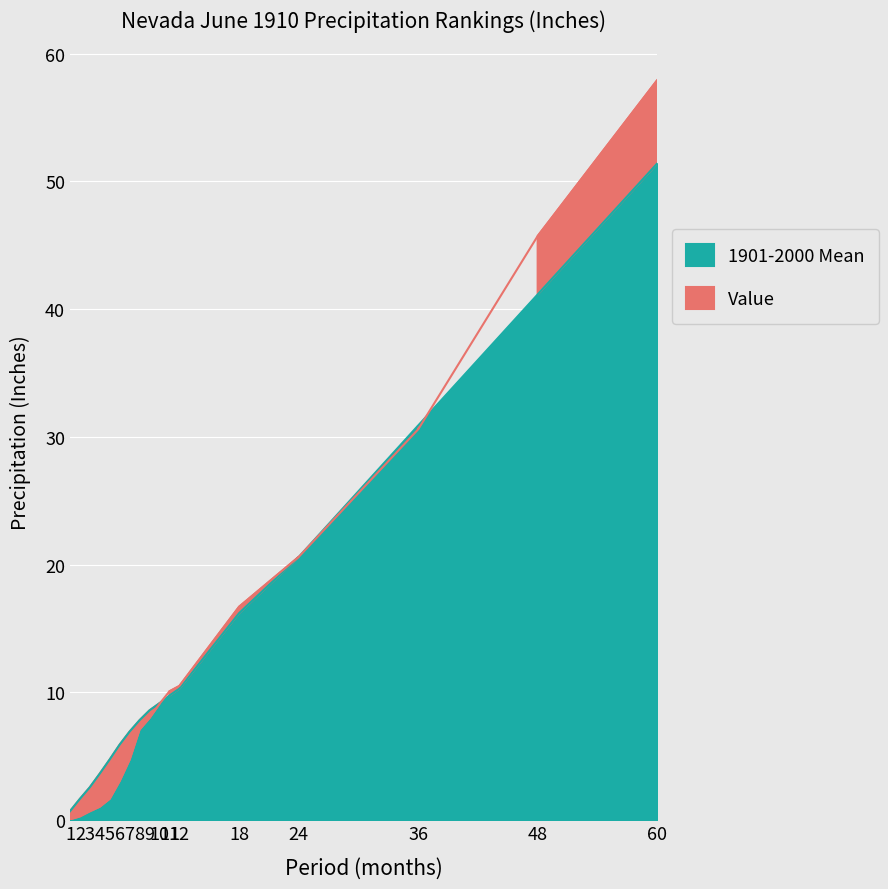

What is the difference between the 1901-2000 Mean values at 24 and 6?

14.7